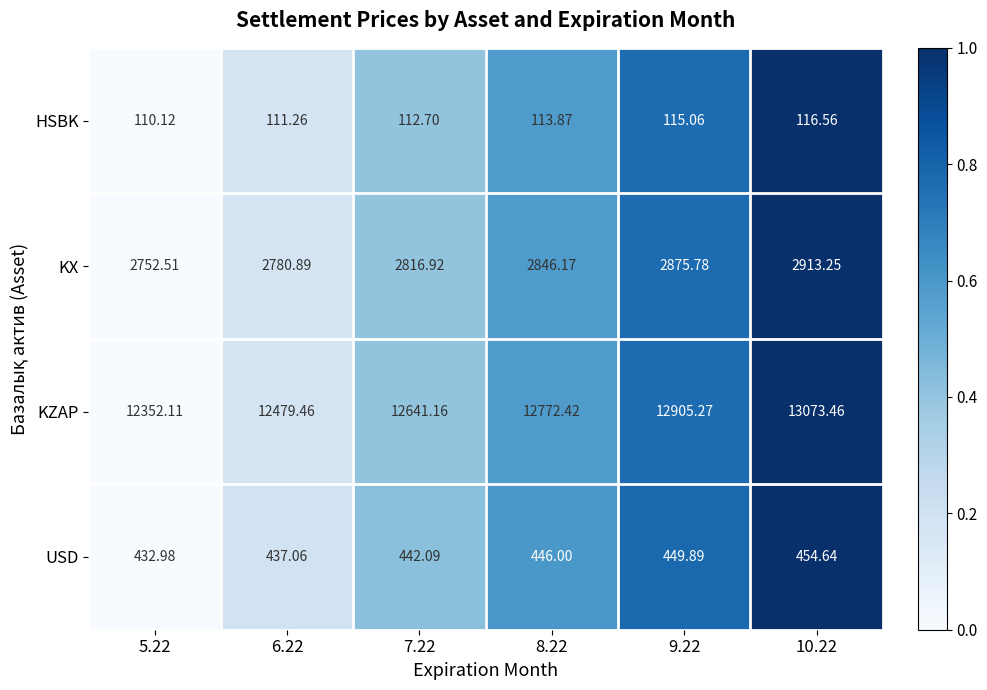

How many data points in KZAP are less than 12772?

3